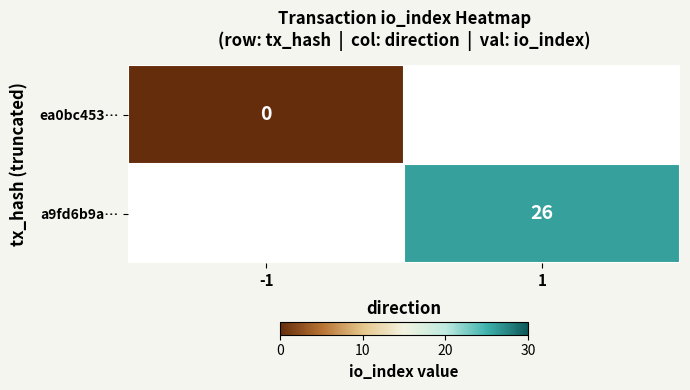

Which has a higher value, -1 or 1?

1